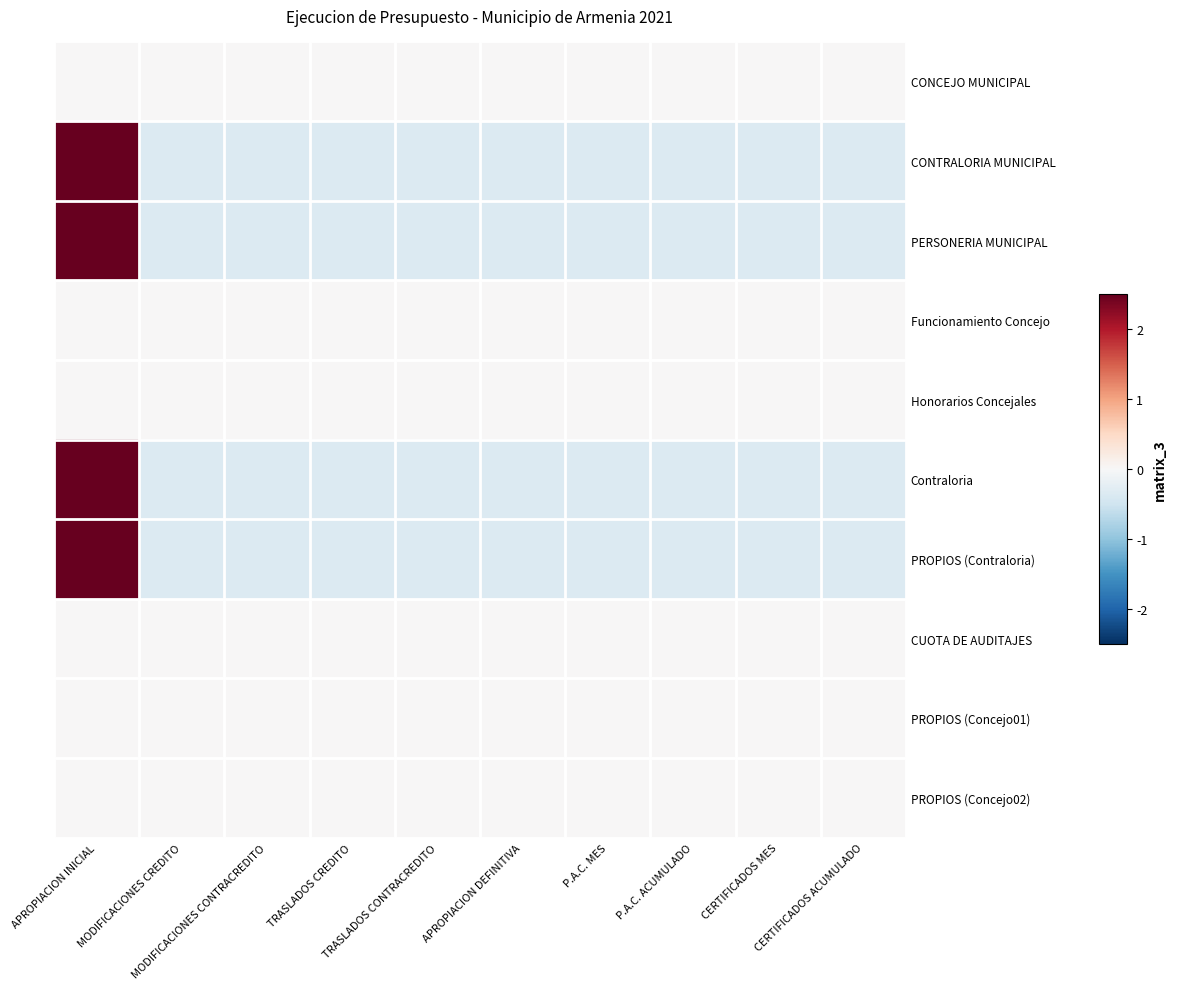

Reading left to right, what are all the values shown in this chart?

CONCEJO MUNICIPAL: APROPIACION INICIAL=0.0	MODIFICACIONES CREDITO=0.0	MODIFICACIONES CONTRACREDITO=0.0	TRASLADOS CREDITO=0.0	TRASLADOS CONTRACREDITO=0.0	APROPIACION DEFINITIVA=0.0	P.A.C. MES=0.0	P.A.C. ACUMULADO=0.0	CERTIFICADOS MES=0.0	CERTIFICADOS ACUMULADO=0.0
CONTRALORIA MUNICIPAL: APROPIACION INICIAL=3.0	MODIFICACIONES CREDITO=-0.3	MODIFICACIONES CONTRACREDITO=-0.3	TRASLADOS CREDITO=-0.3	TRASLADOS CONTRACREDITO=-0.3	APROPIACION DEFINITIVA=-0.3	P.A.C. MES=-0.3	P.A.C. ACUMULADO=-0.3	CERTIFICADOS MES=-0.3	CERTIFICADOS ACUMULADO=-0.3
PERSONERIA MUNICIPAL: APROPIACION INICIAL=3.0	MODIFICACIONES CREDITO=-0.3	MODIFICACIONES CONTRACREDITO=-0.3	TRASLADOS CREDITO=-0.3	TRASLADOS CONTRACREDITO=-0.3	APROPIACION DEFINITIVA=-0.3	P.A.C. MES=-0.3	P.A.C. ACUMULADO=-0.3	CERTIFICADOS MES=-0.3	CERTIFICADOS ACUMULADO=-0.3
Funcionamiento Concejo: APROPIACION INICIAL=0.0	MODIFICACIONES CREDITO=0.0	MODIFICACIONES CONTRACREDITO=0.0	TRASLADOS CREDITO=0.0	TRASLADOS CONTRACREDITO=0.0	APROPIACION DEFINITIVA=0.0	P.A.C. MES=0.0	P.A.C. ACUMULADO=0.0	CERTIFICADOS MES=0.0	CERTIFICADOS ACUMULADO=0.0
Honorarios Concejales: APROPIACION INICIAL=0.0	MODIFICACIONES CREDITO=0.0	MODIFICACIONES CONTRACREDITO=0.0	TRASLADOS CREDITO=0.0	TRASLADOS CONTRACREDITO=0.0	APROPIACION DEFINITIVA=0.0	P.A.C. MES=0.0	P.A.C. ACUMULADO=0.0	CERTIFICADOS MES=0.0	CERTIFICADOS ACUMULADO=0.0
Contraloria: APROPIACION INICIAL=3.0	MODIFICACIONES CREDITO=-0.3	MODIFICACIONES CONTRACREDITO=-0.3	TRASLADOS CREDITO=-0.3	TRASLADOS CONTRACREDITO=-0.3	APROPIACION DEFINITIVA=-0.3	P.A.C. MES=-0.3	P.A.C. ACUMULADO=-0.3	CERTIFICADOS MES=-0.3	CERTIFICADOS ACUMULADO=-0.3
PROPIOS (Contraloria): APROPIACION INICIAL=3.0	MODIFICACIONES CREDITO=-0.3	MODIFICACIONES CONTRACREDITO=-0.3	TRASLADOS CREDITO=-0.3	TRASLADOS CONTRACREDITO=-0.3	APROPIACION DEFINITIVA=-0.3	P.A.C. MES=-0.3	P.A.C. ACUMULADO=-0.3	CERTIFICADOS MES=-0.3	CERTIFICADOS ACUMULADO=-0.3
CUOTA DE AUDITAJES: APROPIACION INICIAL=0.0	MODIFICACIONES CREDITO=0.0	MODIFICACIONES CONTRACREDITO=0.0	TRASLADOS CREDITO=0.0	TRASLADOS CONTRACREDITO=0.0	APROPIACION DEFINITIVA=0.0	P.A.C. MES=0.0	P.A.C. ACUMULADO=0.0	CERTIFICADOS MES=0.0	CERTIFICADOS ACUMULADO=0.0
PROPIOS (Concejo01): APROPIACION INICIAL=0.0	MODIFICACIONES CREDITO=0.0	MODIFICACIONES CONTRACREDITO=0.0	TRASLADOS CREDITO=0.0	TRASLADOS CONTRACREDITO=0.0	APROPIACION DEFINITIVA=0.0	P.A.C. MES=0.0	P.A.C. ACUMULADO=0.0	CERTIFICADOS MES=0.0	CERTIFICADOS ACUMULADO=0.0
PROPIOS (Concejo02): APROPIACION INICIAL=0.0	MODIFICACIONES CREDITO=0.0	MODIFICACIONES CONTRACREDITO=0.0	TRASLADOS CREDITO=0.0	TRASLADOS CONTRACREDITO=0.0	APROPIACION DEFINITIVA=0.0	P.A.C. MES=0.0	P.A.C. ACUMULADO=0.0	CERTIFICADOS MES=0.0	CERTIFICADOS ACUMULADO=0.0